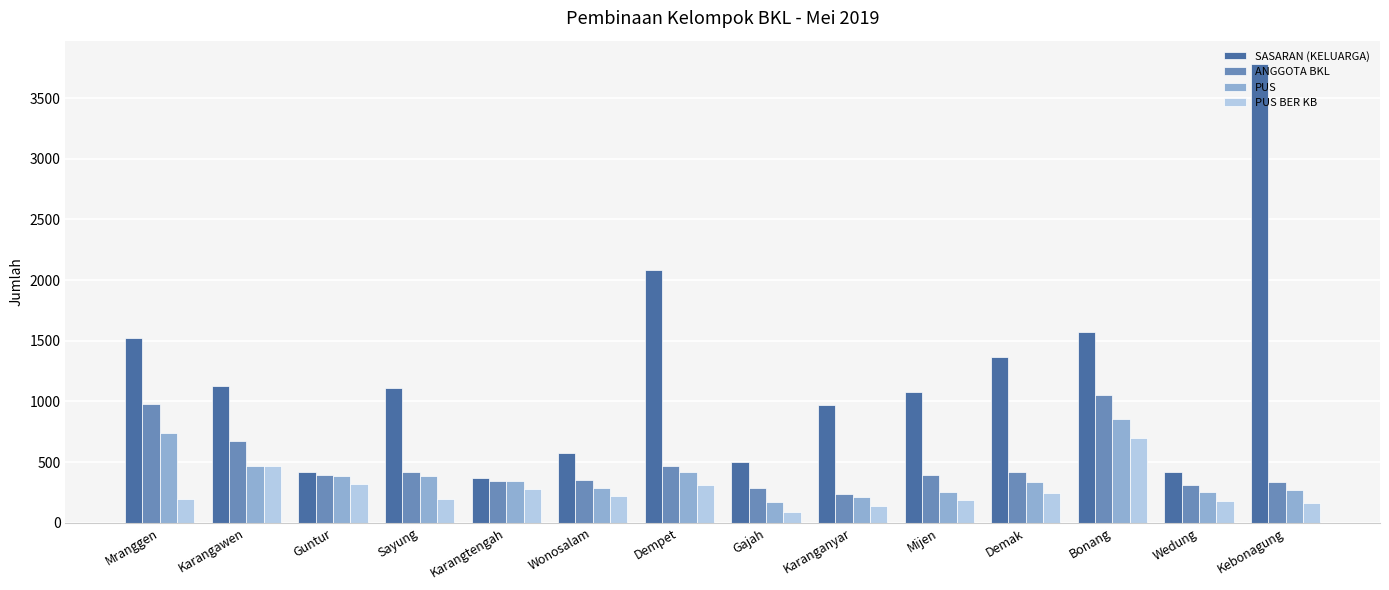

What is the label of the 13th bar from the left?

Wedung